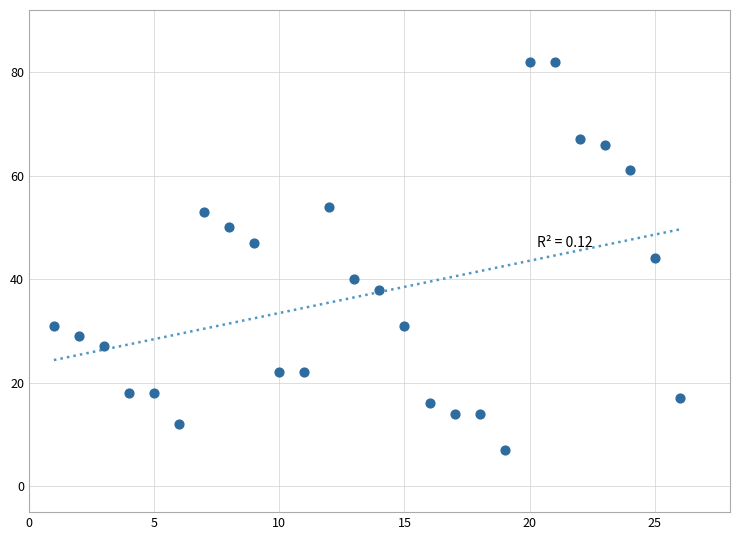

What is the range of X values (max minus min)?

25